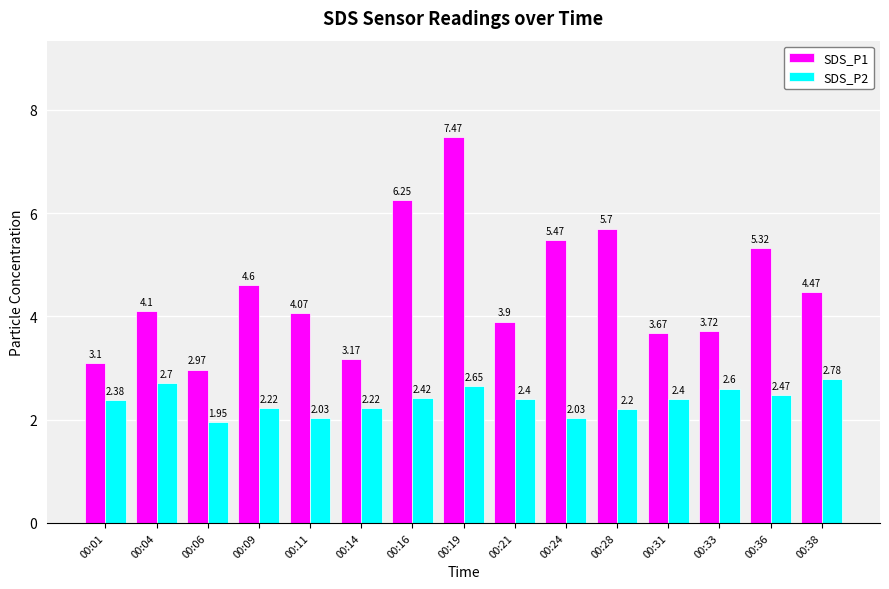

Rank the categories by SDS_P1 value from lowest to highest.

00:06, 00:01, 00:14, 00:31, 00:33, 00:21, 00:11, 00:04, 00:38, 00:09, 00:36, 00:24, 00:28, 00:16, 00:19